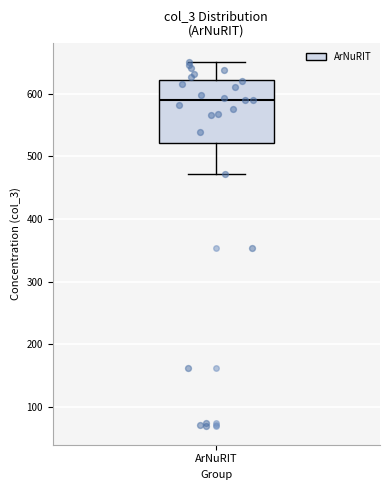

Transcribe this box plot: give where the median line is, the range the box spans, and where the two whiskers end, as read against the y-axis. The values are not printed on the chart, so give them approximately, as read against the axis.

median 590, box 520 to 620, whiskers 470 to 650